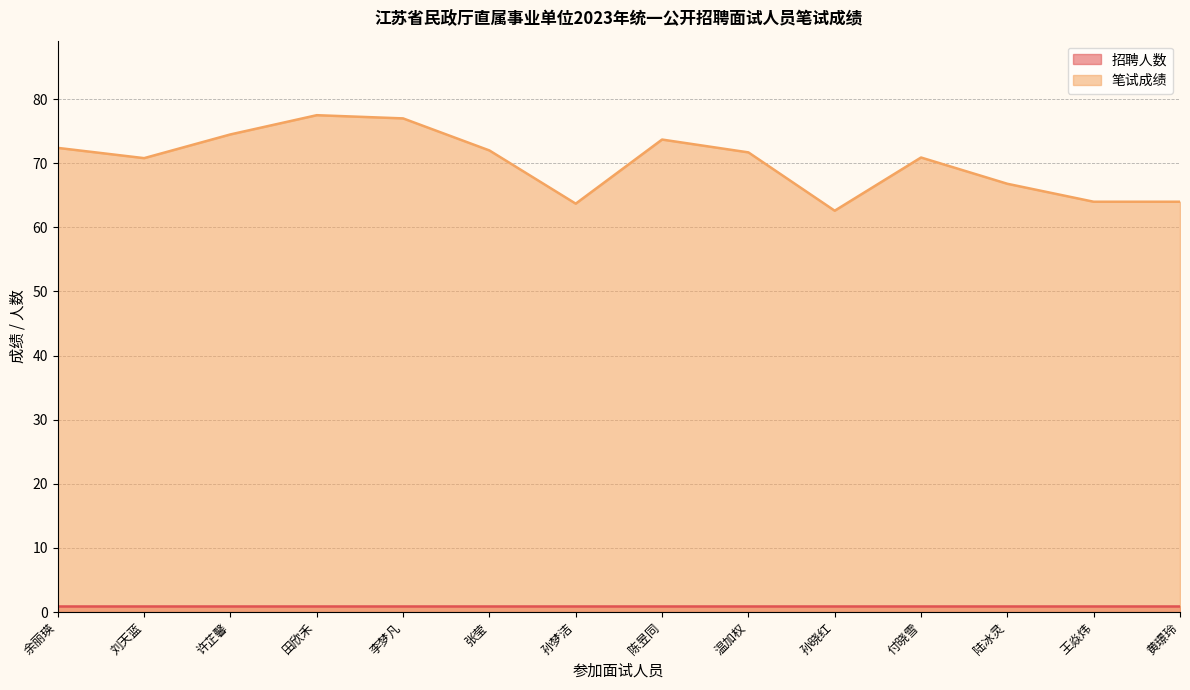

Reading left to right, list all the values displayed in this chart.

余丽瑛=72.4	刘天蓝=70.8	许芷馨=74.5	田欣禾=77.5	李梦凡=77.0	张莹=72.0	孙梦洁=63.7	陈昱同=73.7	温加权=71.7	孙晓红=62.6	付晓雪=70.9	陆冰灵=66.8	王焱炜=64.0	黄璟玲=64.0